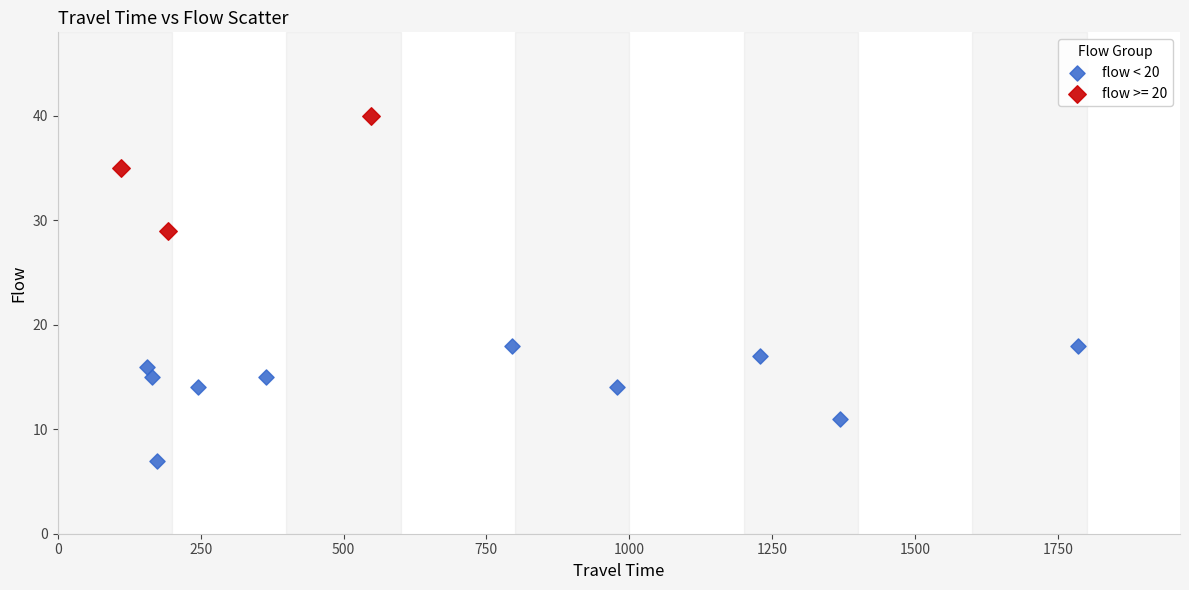

Which series contains the highest Y value?

flow >= 20